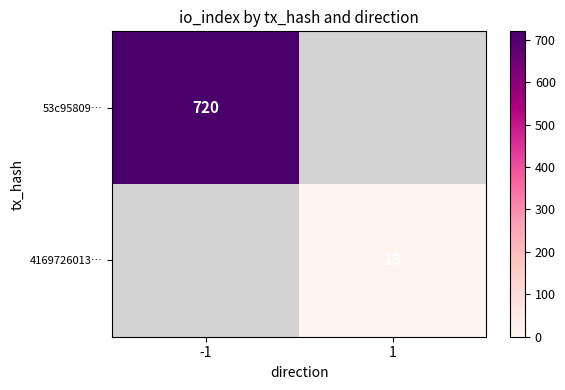

How many series are shown in this chart?

2